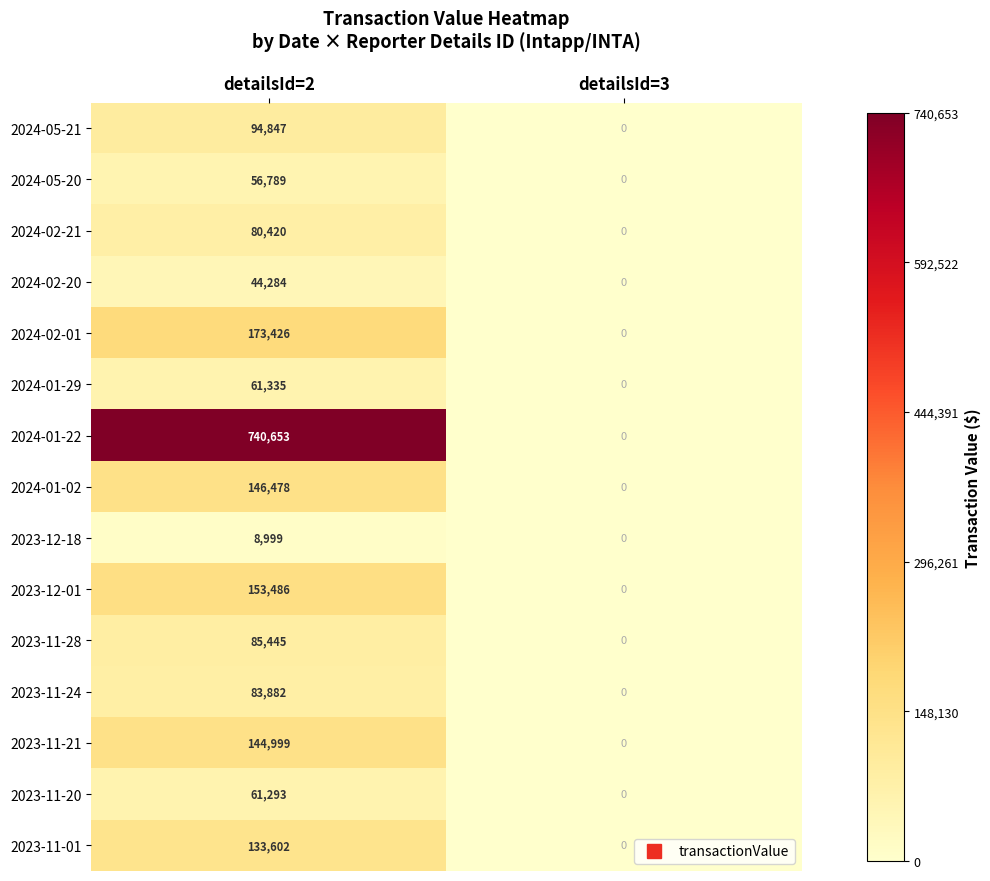

Is it true that 2023-11-01 equals 133602 at detailsId=2?

True